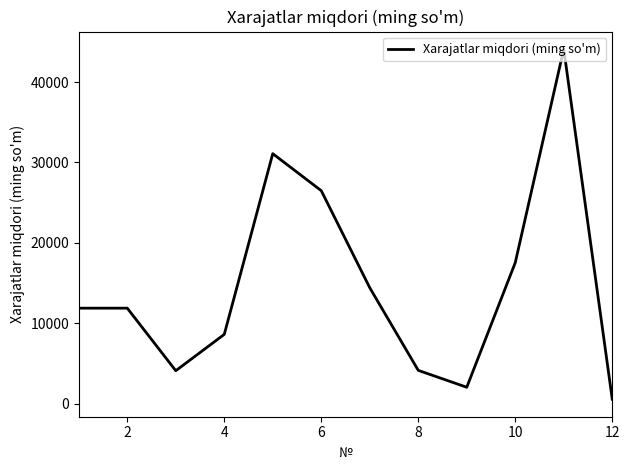

What is the greatest value displayed?

44094.0